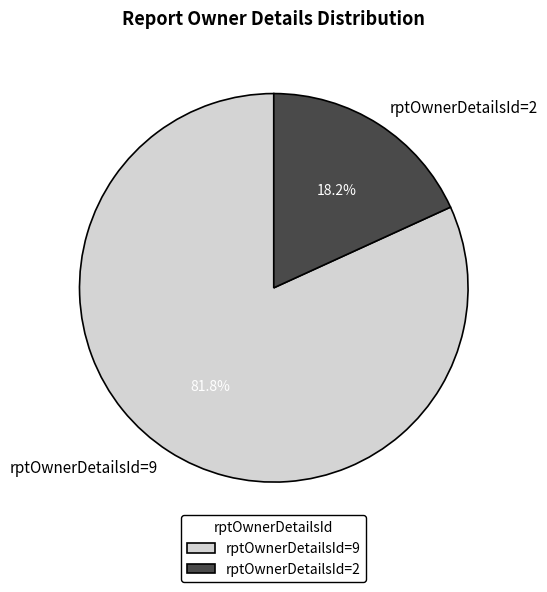

To the nearest percent, what is the difference between the rptOwnerDetailsId=2 and rptOwnerDetailsId=9 slice percentages?

64%